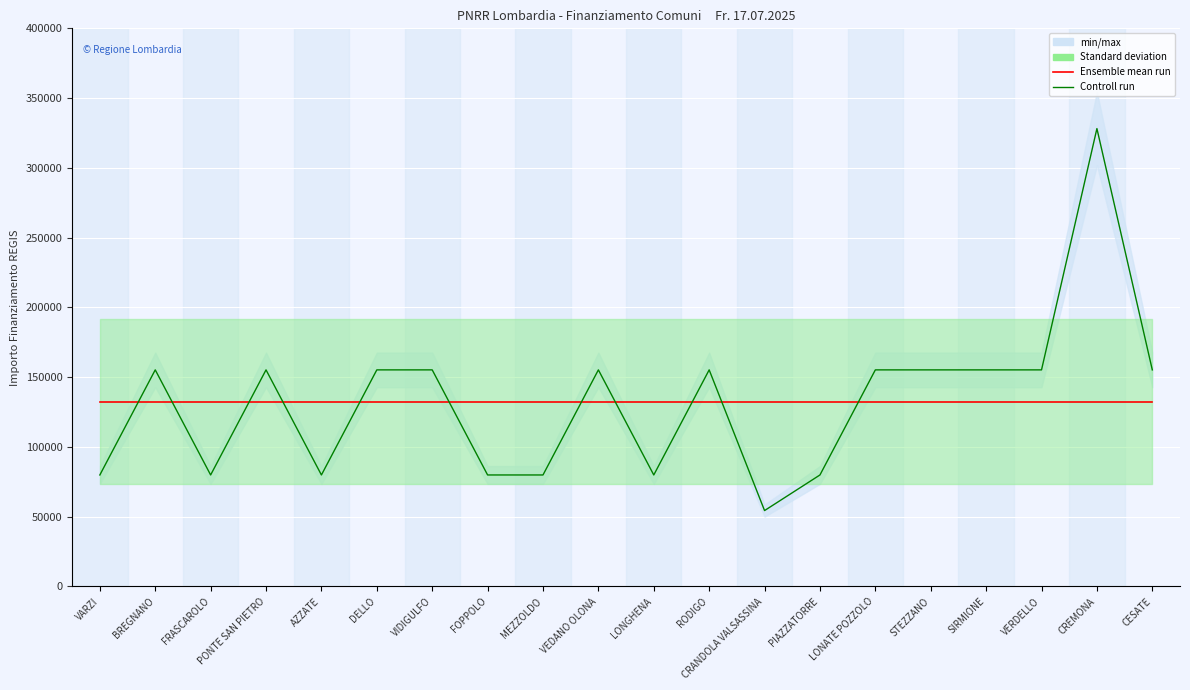

Reading left to right, list all the values displayed in this chart.

Ensemble mean run: VARZI=132480	BREGNANO=132480	FRASCAROLO=132480	PONTE SAN PIETRO=132480	AZZATE=132480	DELLO=132480	VIDIGULFO=132480	FOPPOLO=132480	MEZZOLDO=132480	VEDANO OLONA=132480	LONGHENA=132480	RODIGO=132480	CRANDOLA VALSASSINA=132480	PIAZZATORRE=132480	LONATE POZZOLO=132480	STEZZANO=132480	SIRMIONE=132480	VERDELLO=132480	CREMONA=132480	CESATE=132480
Controll run: VARZI=79922	BREGNANO=155234	FRASCAROLO=79922	PONTE SAN PIETRO=155234	AZZATE=79922	DELLO=155234	VIDIGULFO=155234	FOPPOLO=79922	MEZZOLDO=79922	VEDANO OLONA=155234	LONGHENA=79922	RODIGO=155234	CRANDOLA VALSASSINA=54412	PIAZZATORRE=79922	LONATE POZZOLO=155234	STEZZANO=155234	SIRMIONE=155234	VERDELLO=155234	CREMONA=328160	CESATE=155234